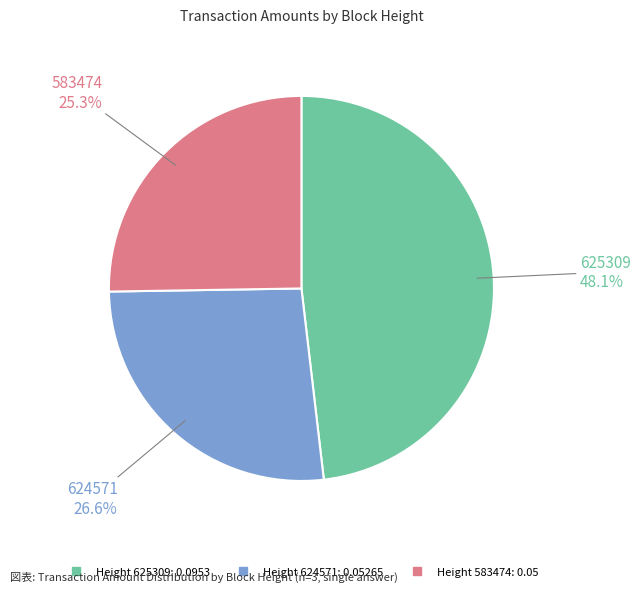

Is there a majority slice in this chart?

No